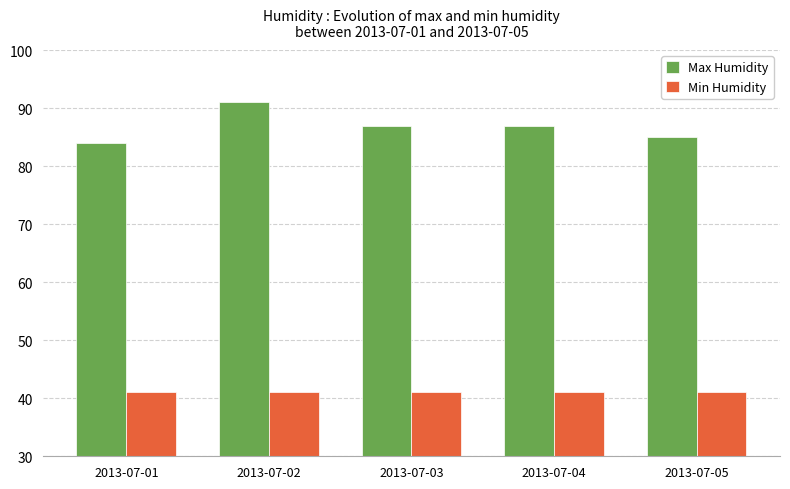

What is the value of the Max Humidity bar at the 3rd from the left?

87